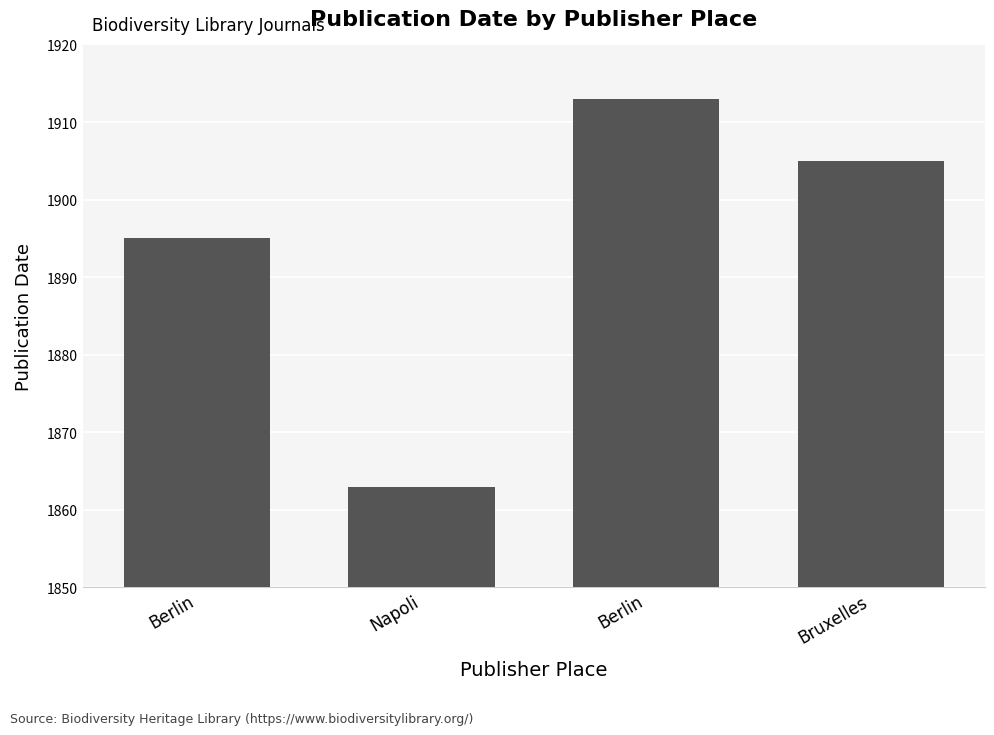

True or false: the data shows 1895 at Berlin.

True